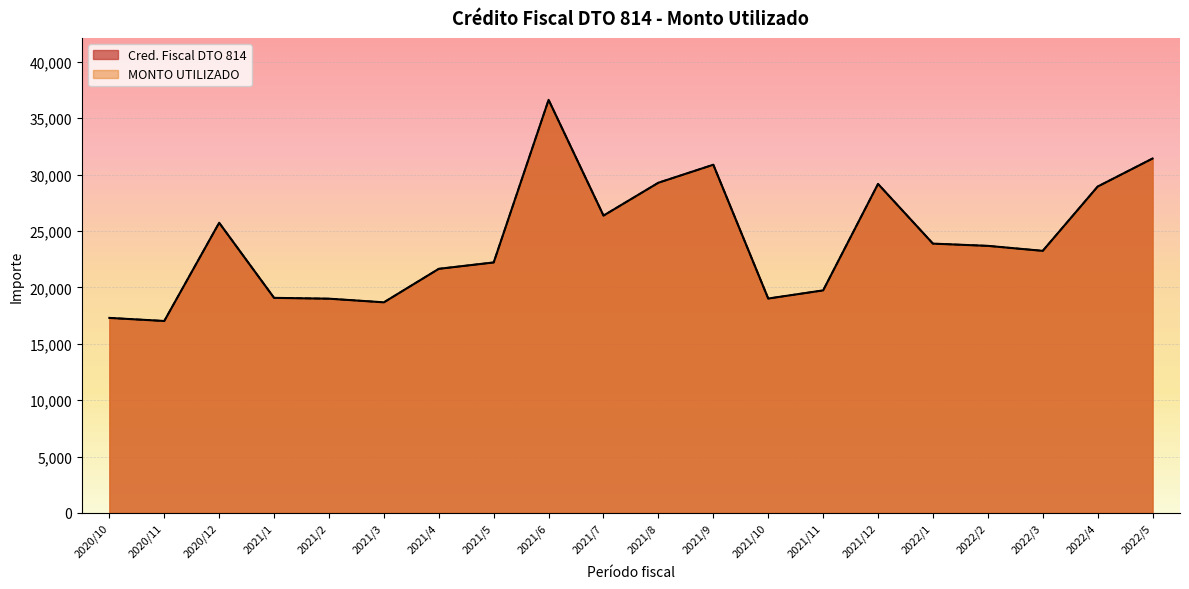

True or false: MONTO UTILIZADO and Cred. Fiscal DTO 814 cross at least once.

False